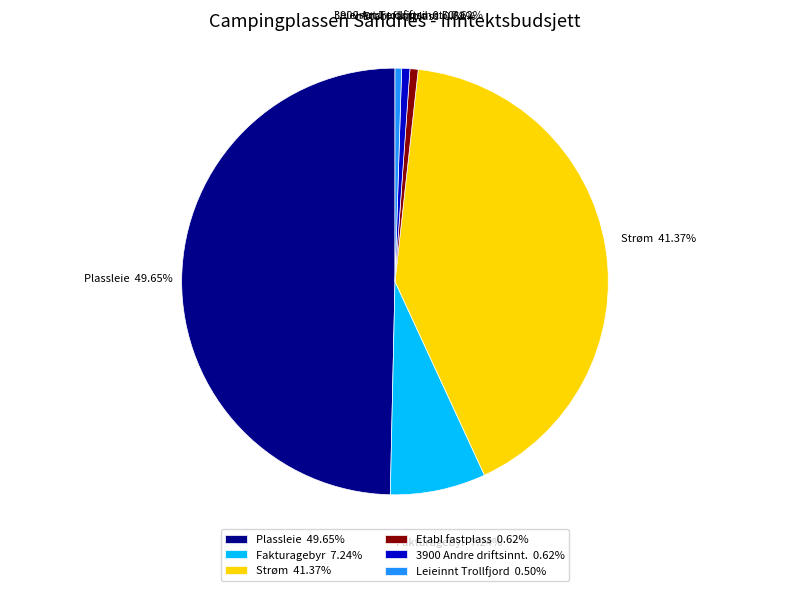

The Etabl fastplass slice represents 11% of the pie. True or false?

False